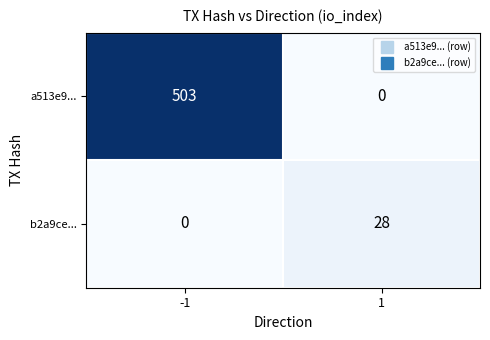

What is the greatest value displayed?

503